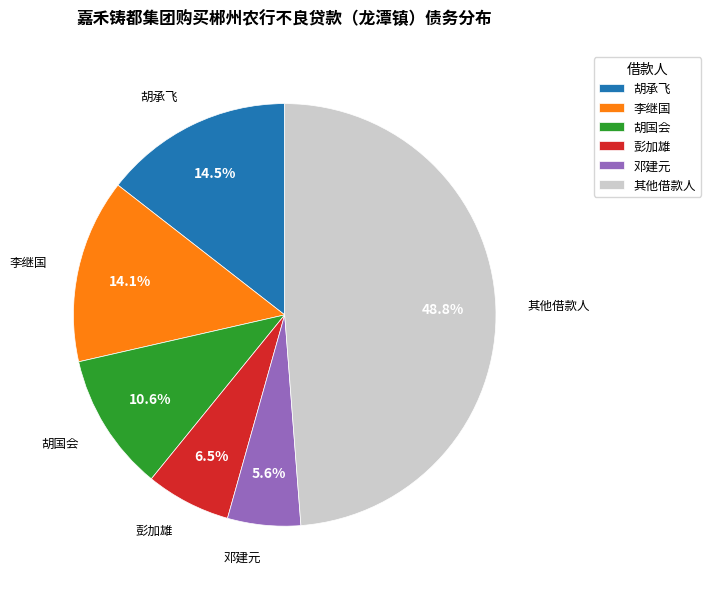

Which category has the smallest portion of the pie?

邓建元